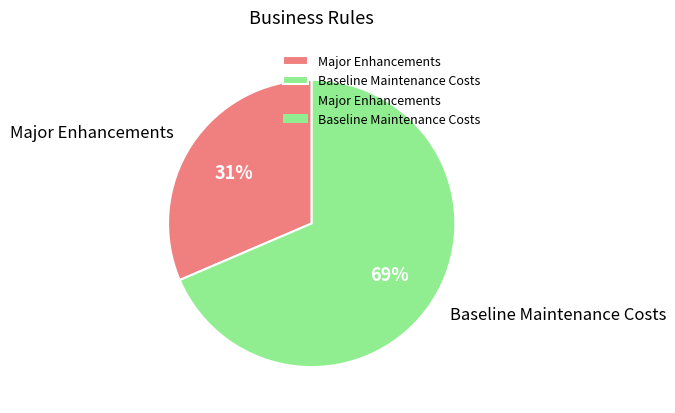

Is there a majority slice in this chart?

Yes